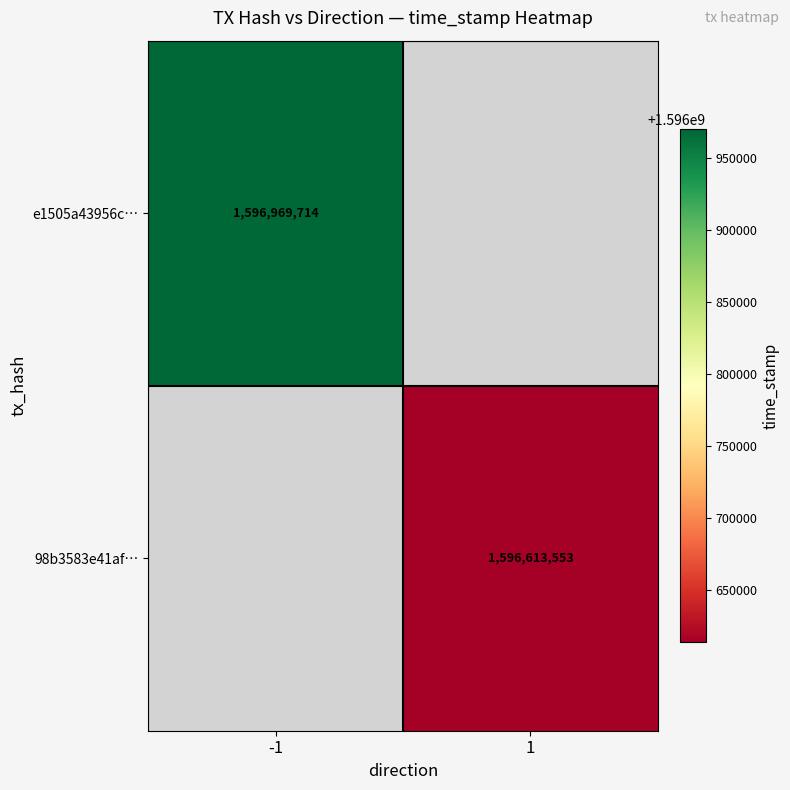

What is the smallest value displayed?

1596613553.0